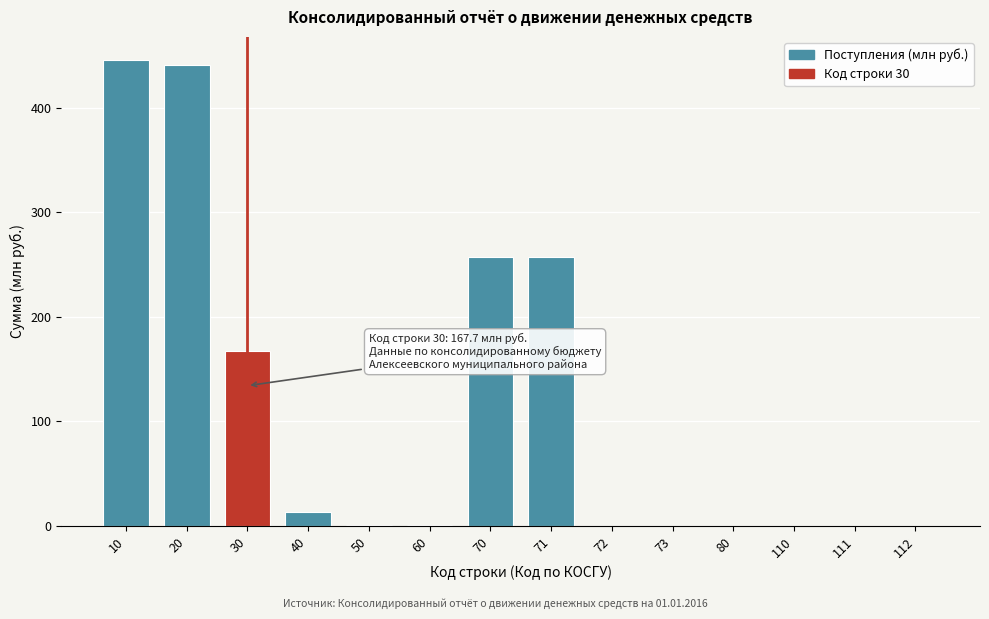

What is the maximum value shown in the chart?

445.7